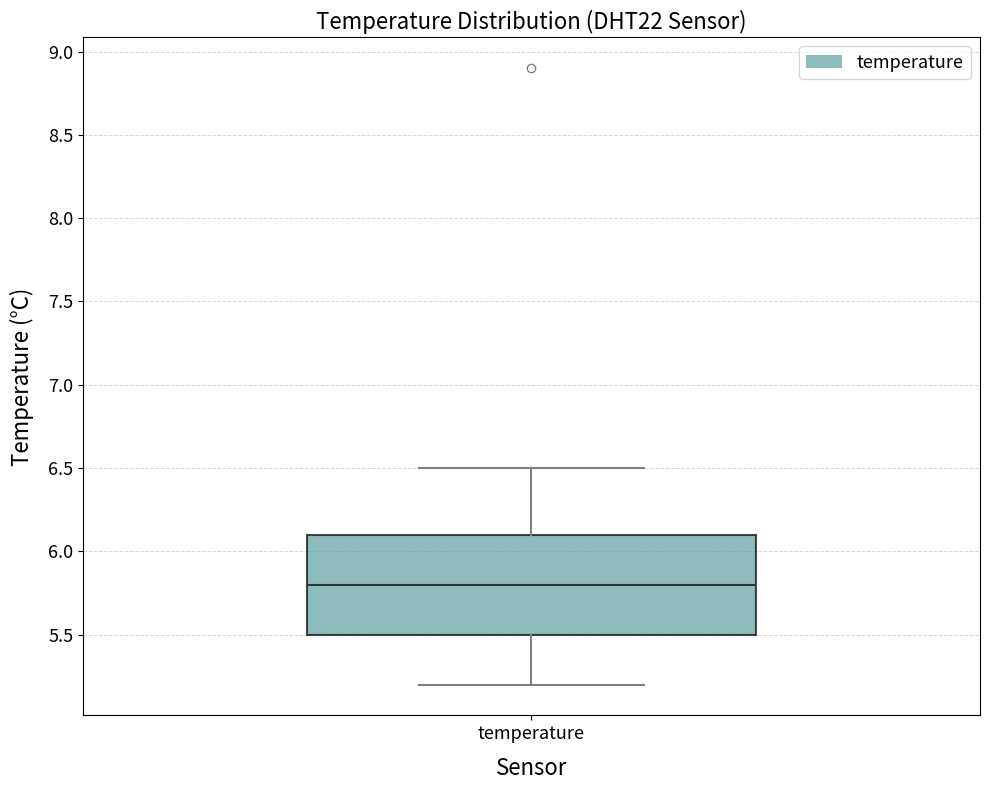

Read this box plot against the y-axis: the position of the median line, the range covered by the box, and the ends of both whiskers. The values are not printed on the chart, so give them approximately, as read against the axis.

median 5.8, box 5.5 to 6.1, whiskers 5.2 to 6.5